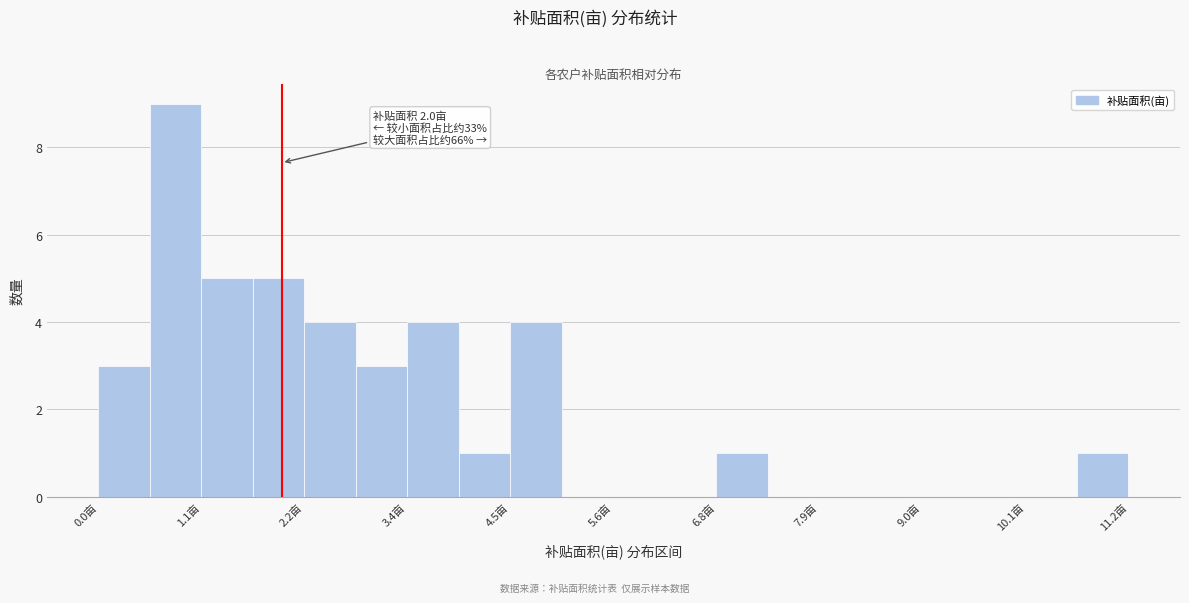

Read against the x-axis, roughly where is the centre of the tallest bar?

0.8